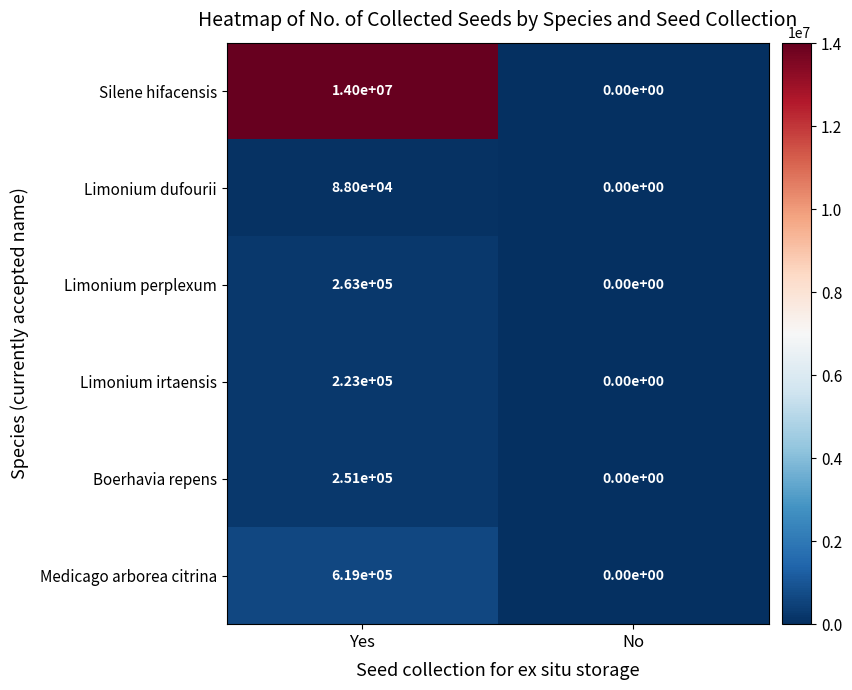

Reading left to right, transcribe all the data shown in this chart.

Silene hifacensis: 14000000	0
Limonium dufourii: 88000	0
Limonium perplexum: 263000	0
Limonium irtaensis: 223000	0
Boerhavia repens: 251000	0
Medicago arborea citrina: 619000	0